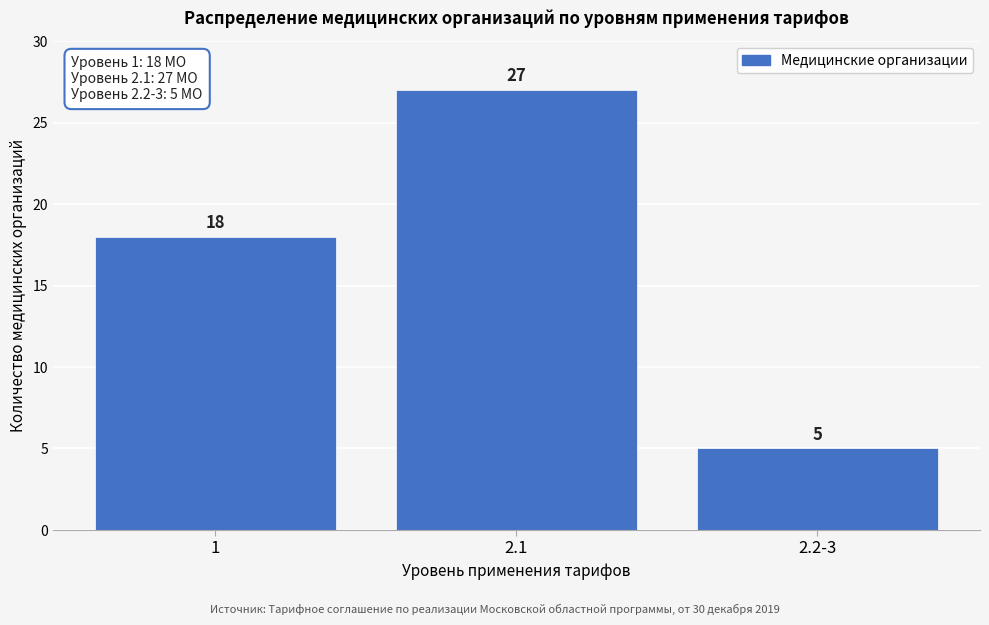

Reading left to right, transcribe all the data shown in this chart.

18	27	5